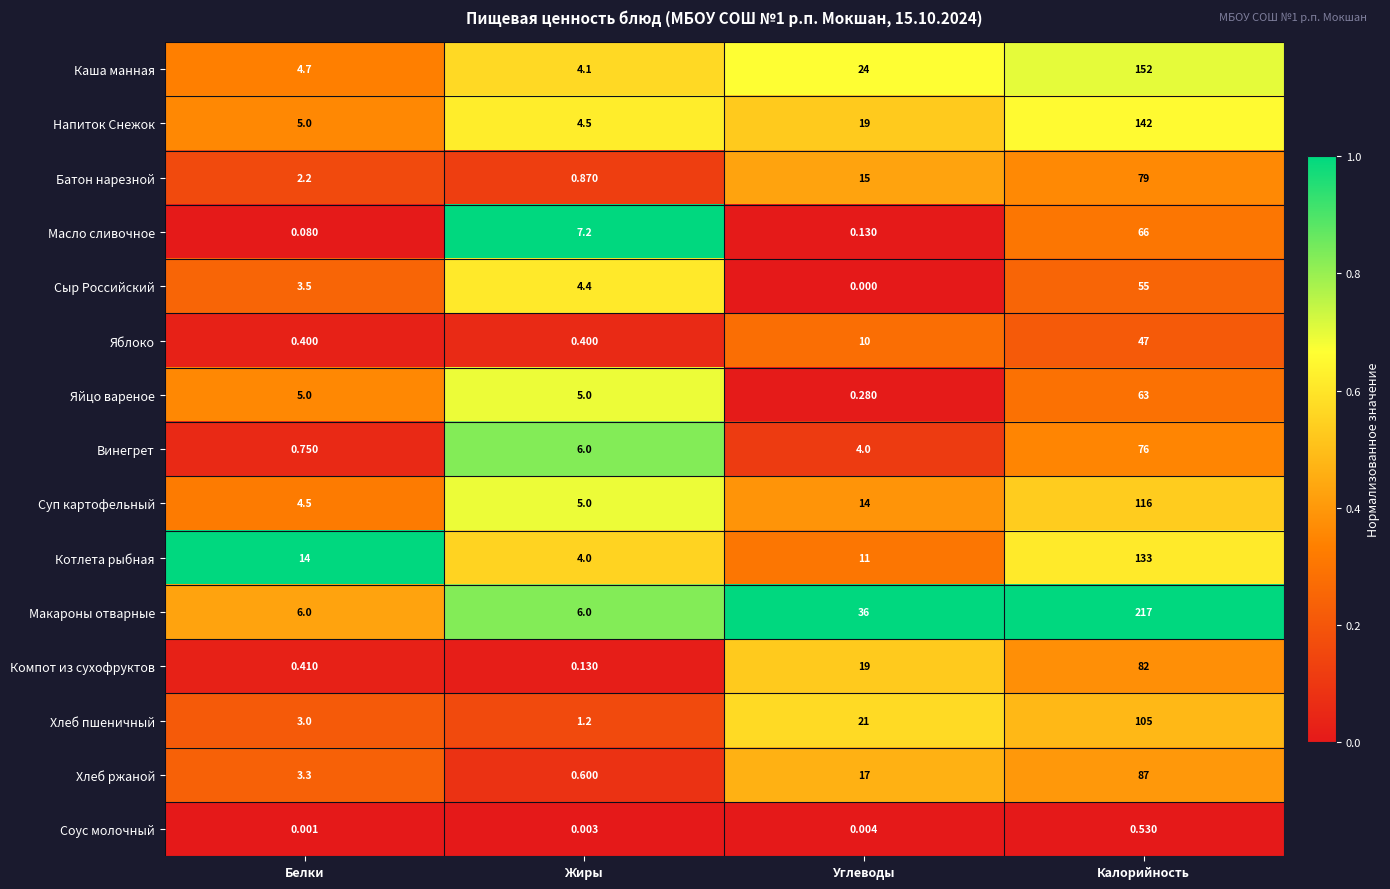

Which category has the lowest value across all series?

Углеводы